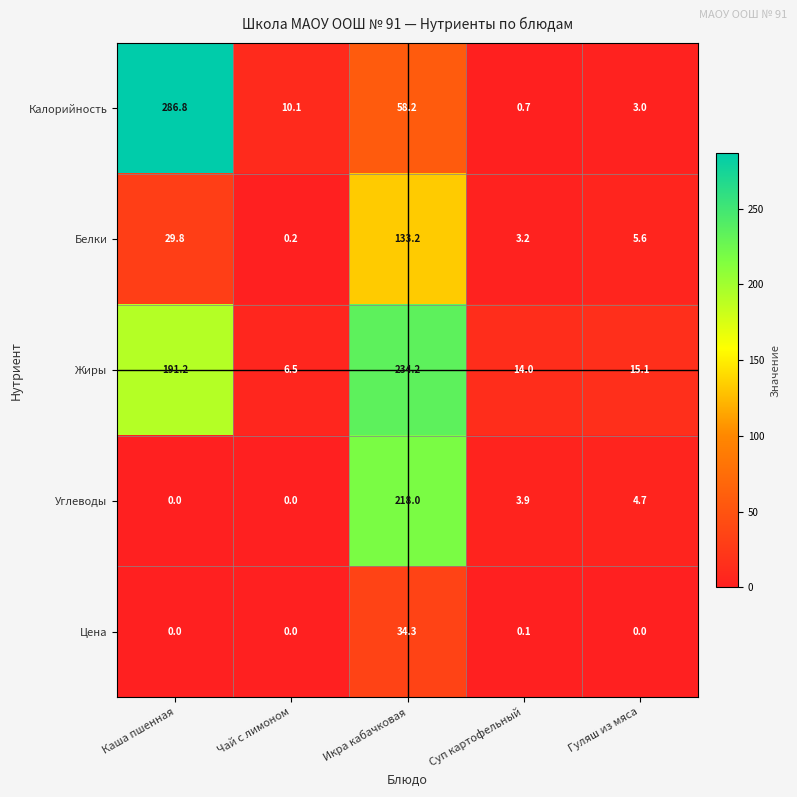

What is the difference between the second highest and second lowest values in the Белки series?

26.6